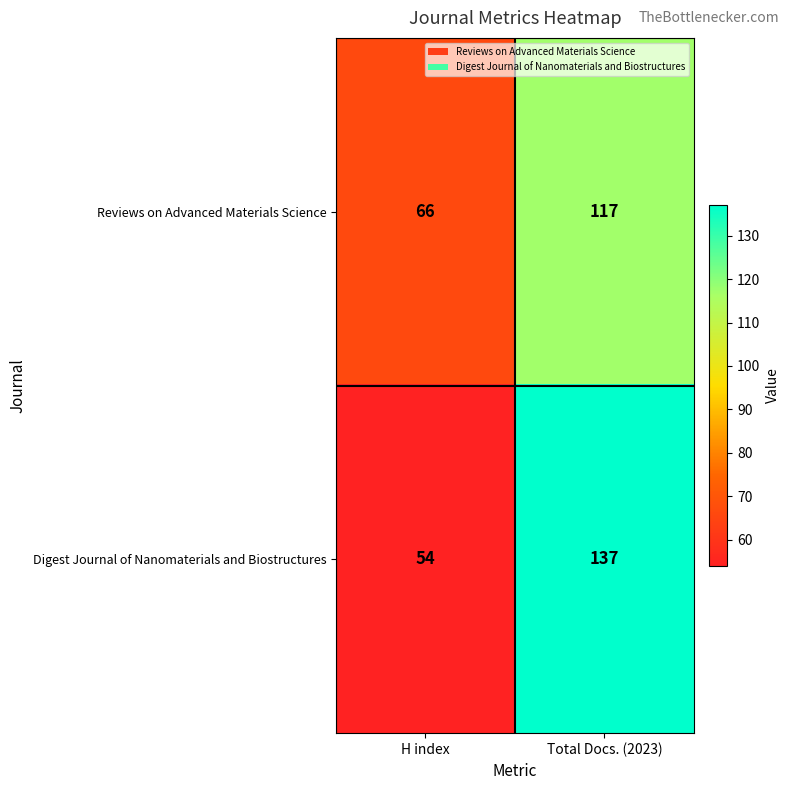

Where is Reviews on Advanced Materials Science nearest to the value 91?

H index